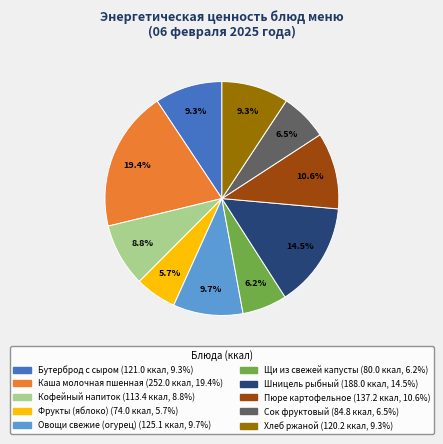

What percentage do Шницель рыбный and Бутерброд с сыром together represent?

23.8%